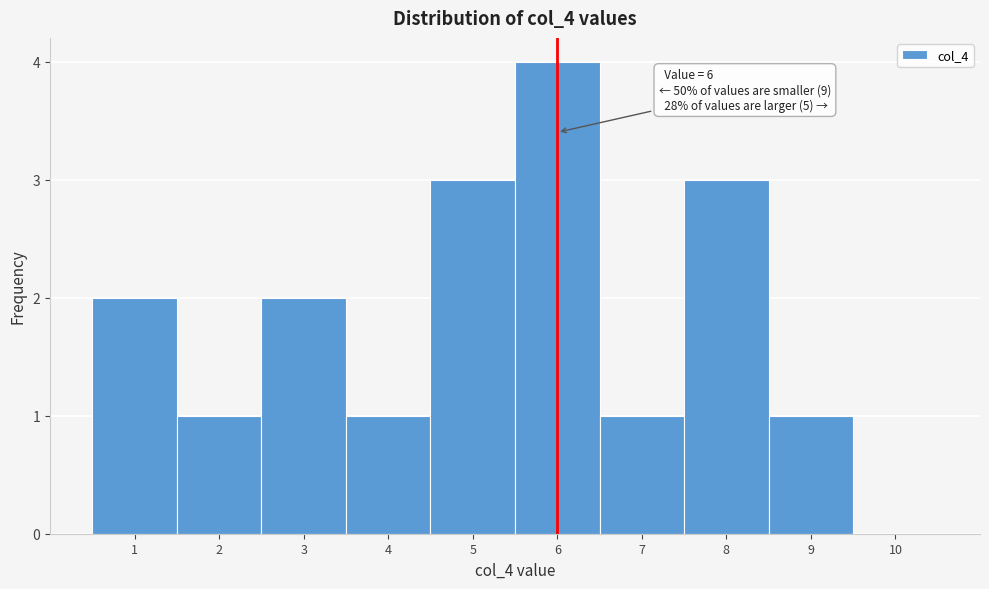

Over which range of the x-axis is the bar tallest?

5.5 to 6.5